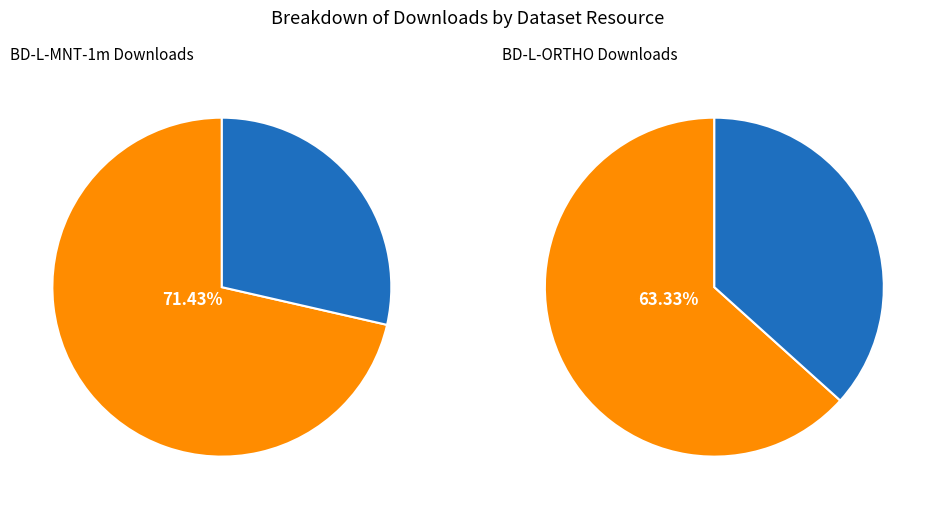

To the nearest percent, what is the difference between the 5acf428bb8fcb560b4c5ca46 (zip) and 56fd1e0b855e9b6a1088f555 (wmts) slice percentages?

22%